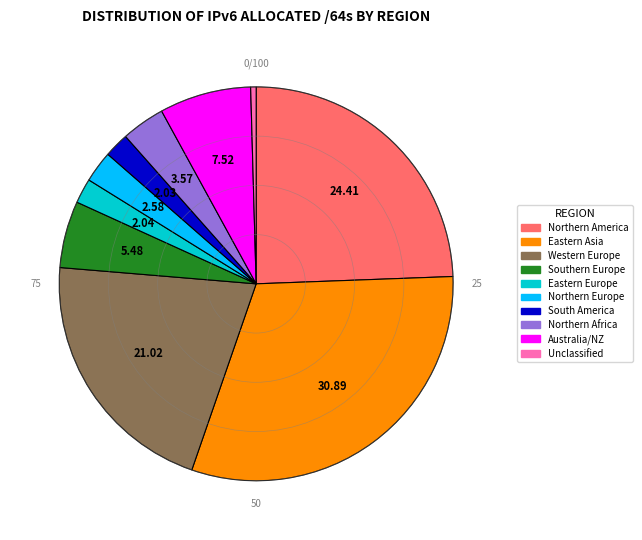

Does any single category account for the majority?

No